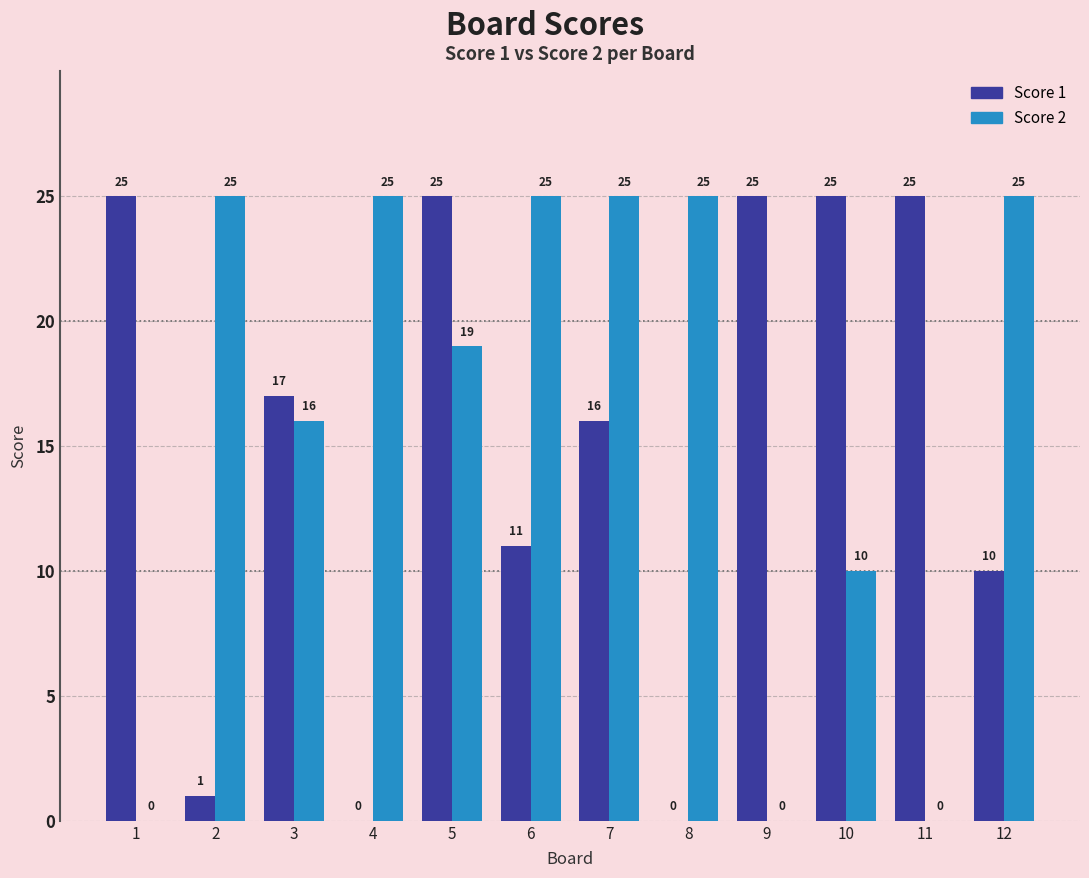

What is the sum of all Score 2 values?

195